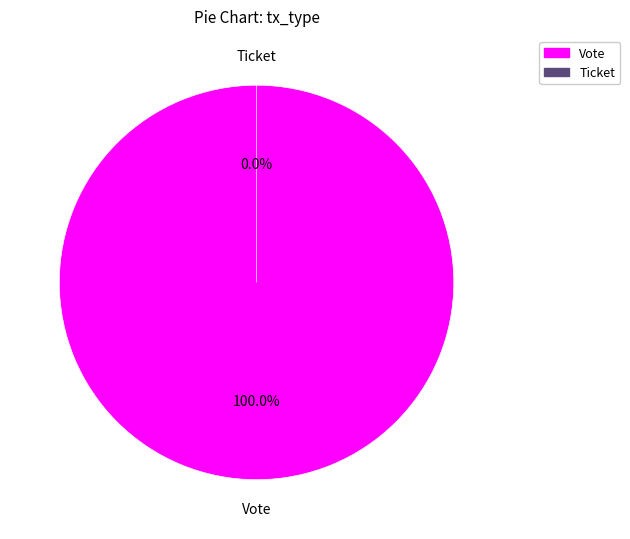

How many segments does this pie chart have?

2